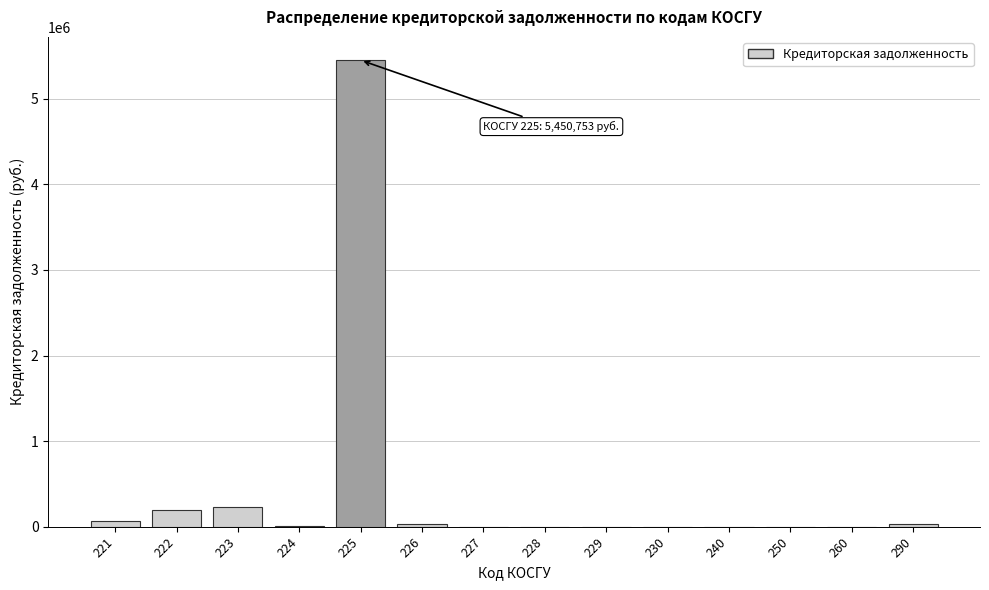

What is the sum of all values?

6012659.4